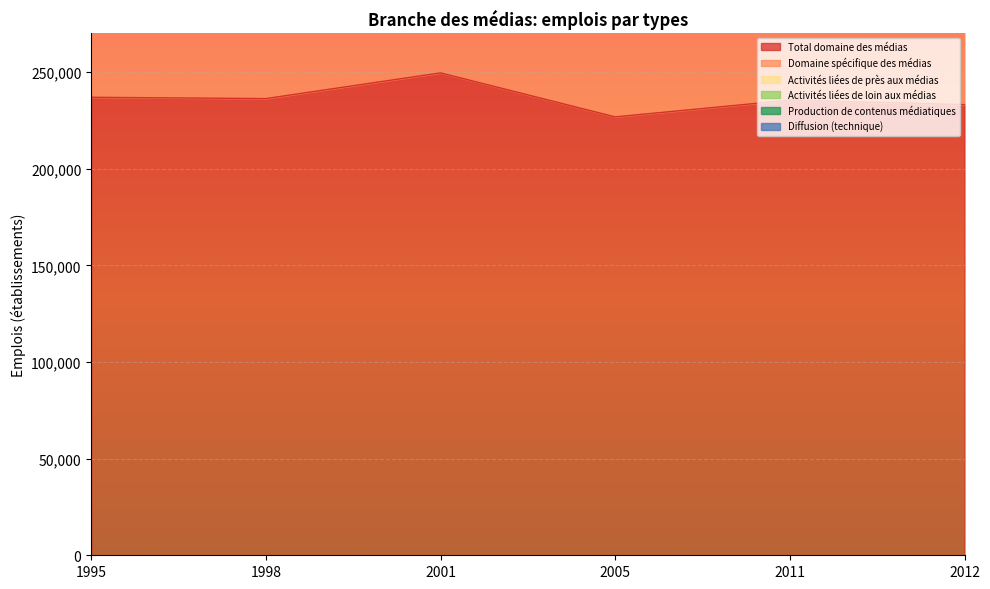

Which series has the largest total across all categories?

Total domaine des médias